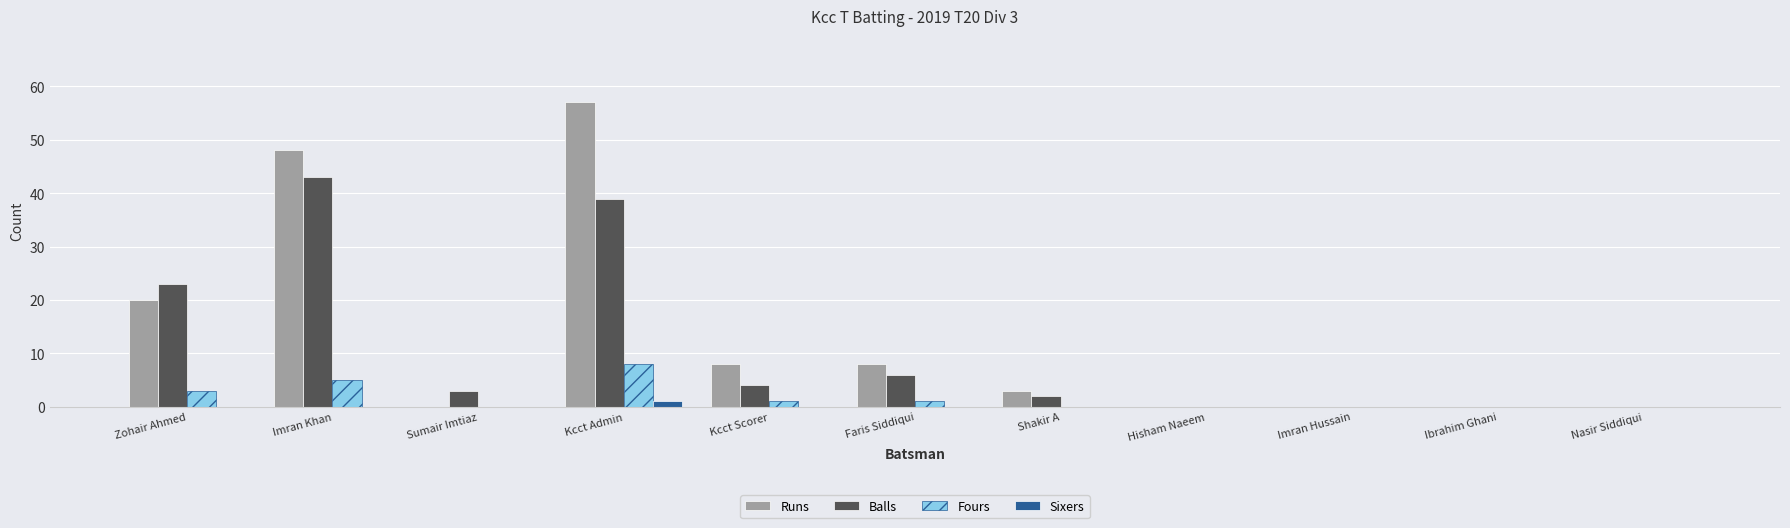

At which category is the sum across all series the highest?

Kcct Admin